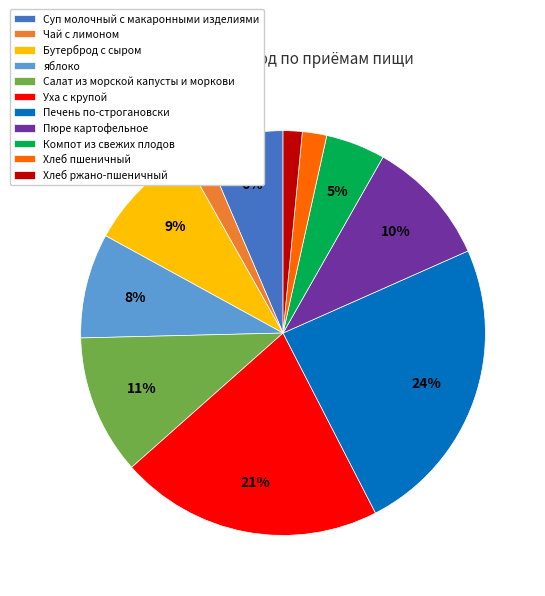

Does any single category account for the majority?

No